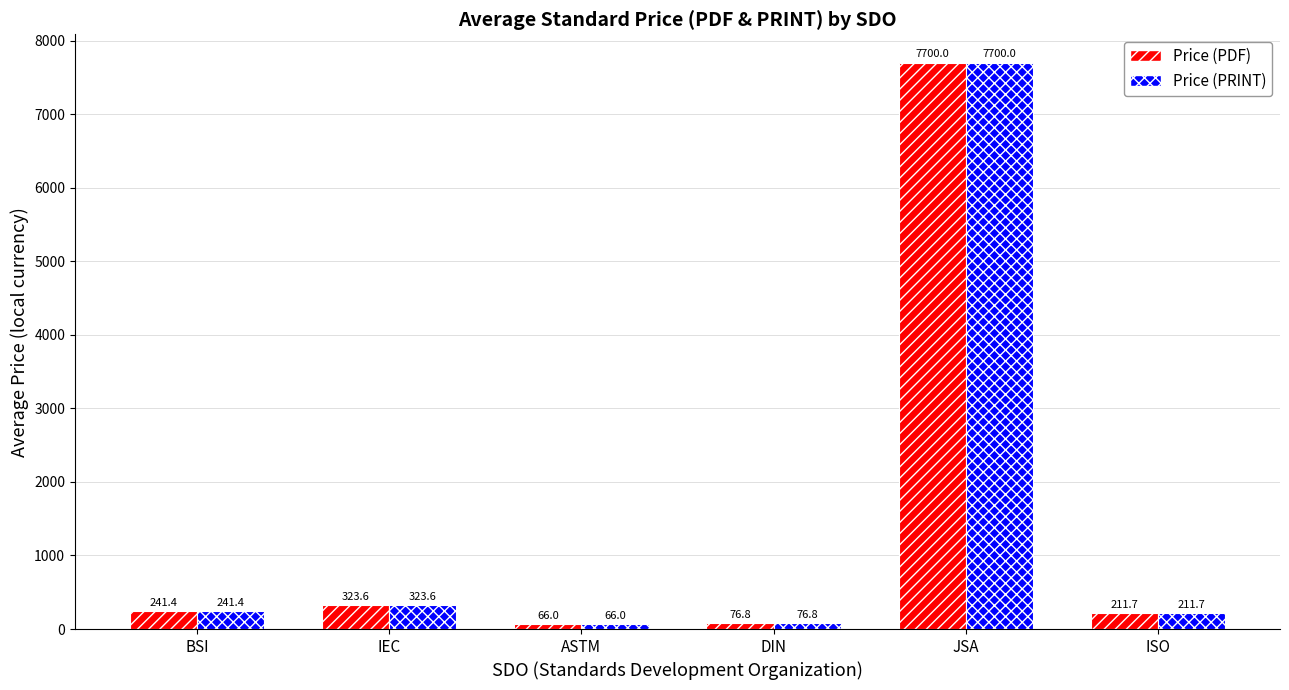

How many bars are there in each group?

2